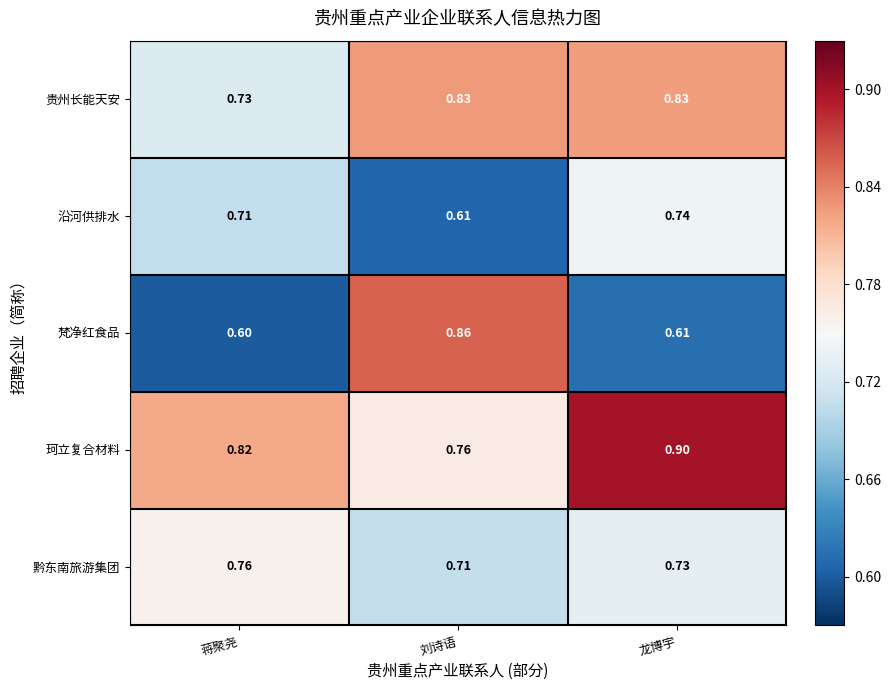

What is the total value across all series at 龙博宇?

3.8